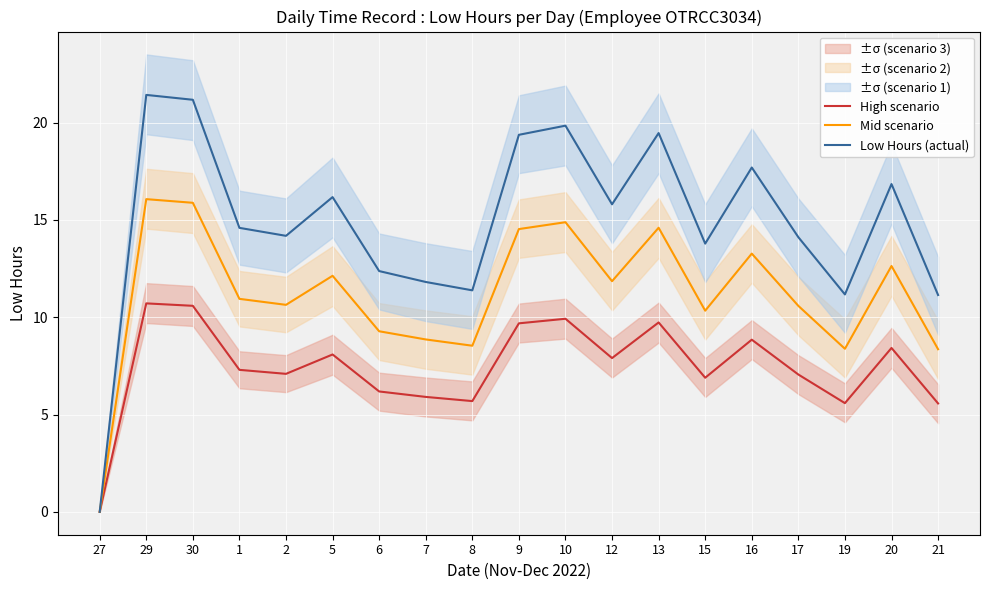

Which label corresponds to the largest value in the chart?

29